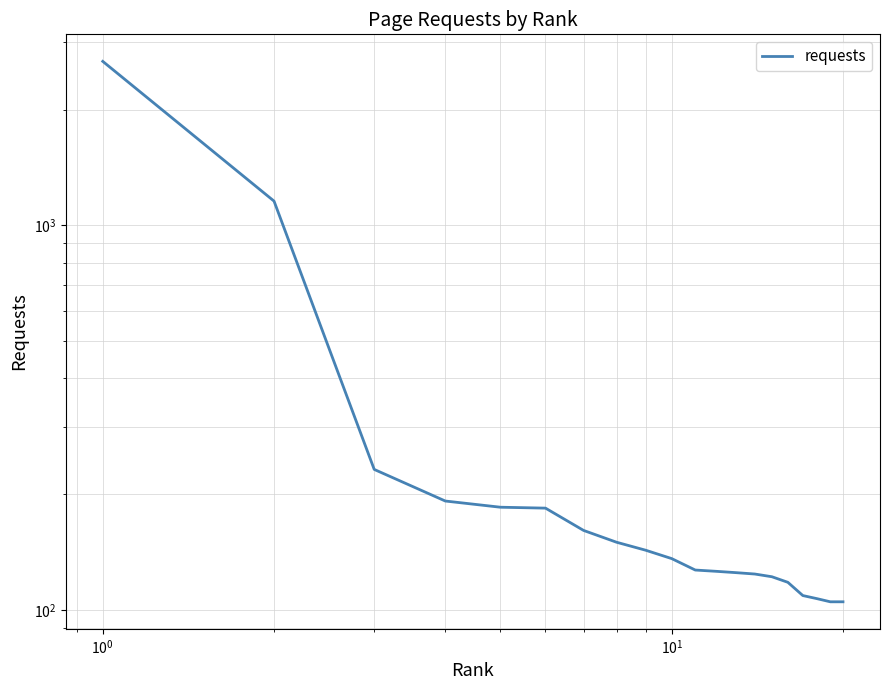

What is the sum of all values?

6380